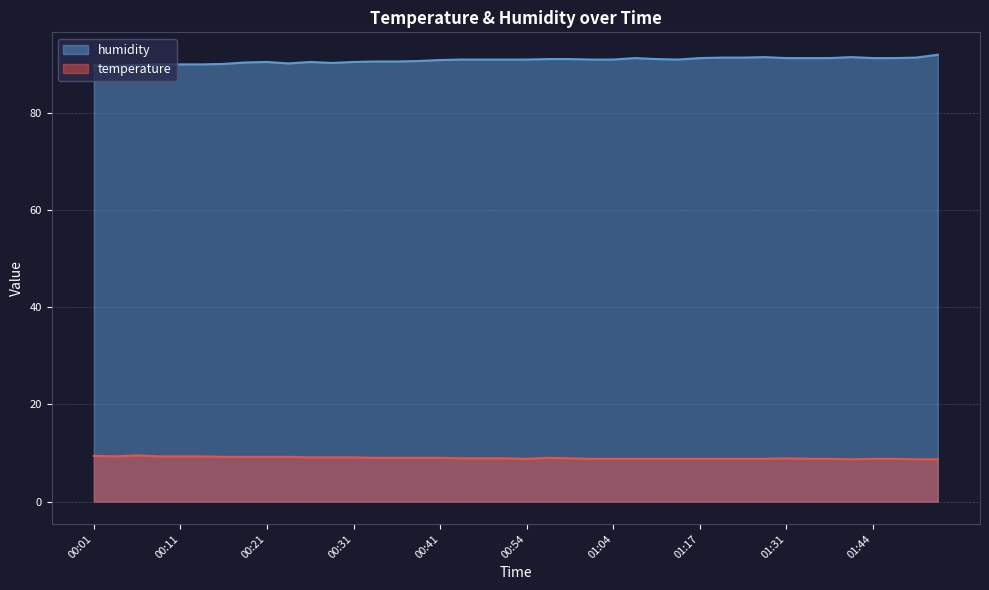

True or false: humidity has a value of 22.8 at 00:33.

False